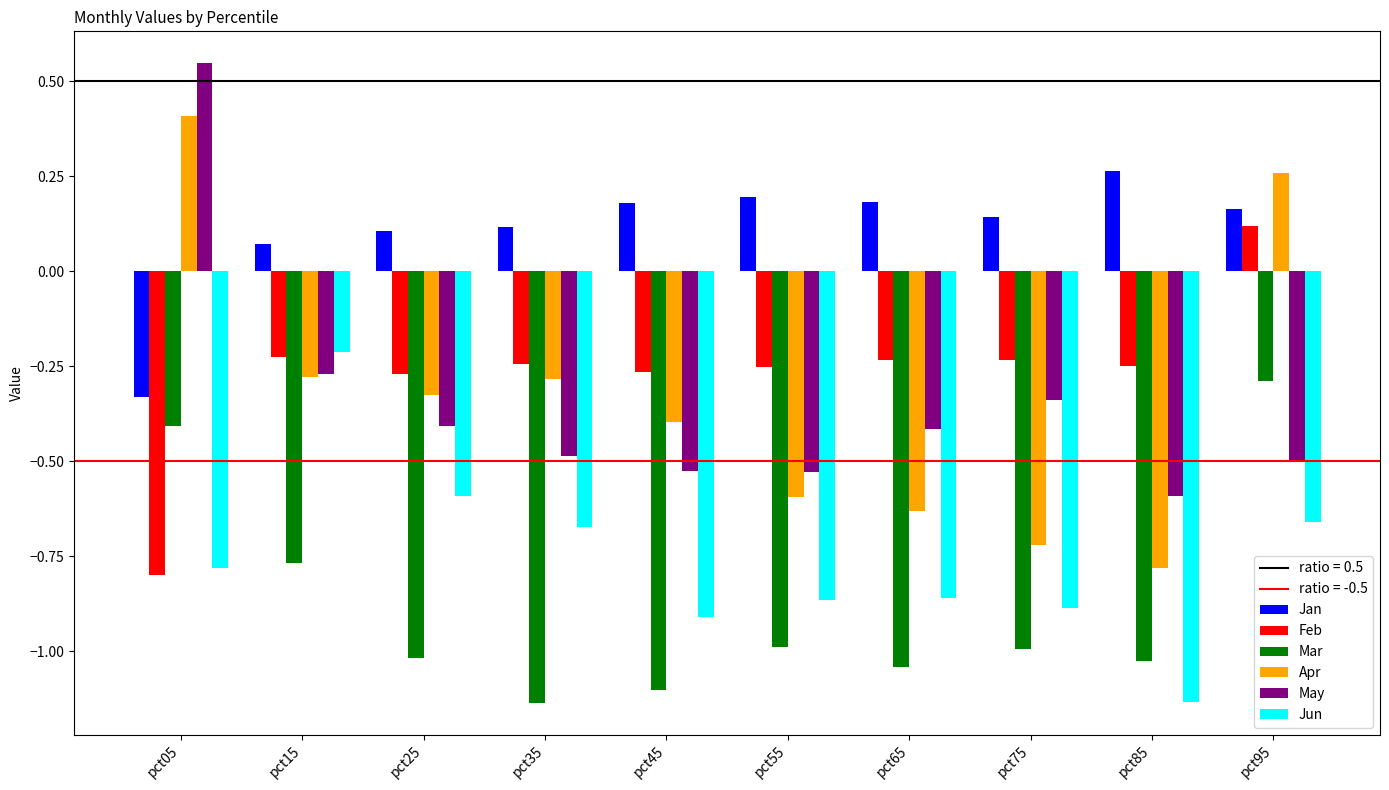

At which label does Apr first exceed 0?

pct05